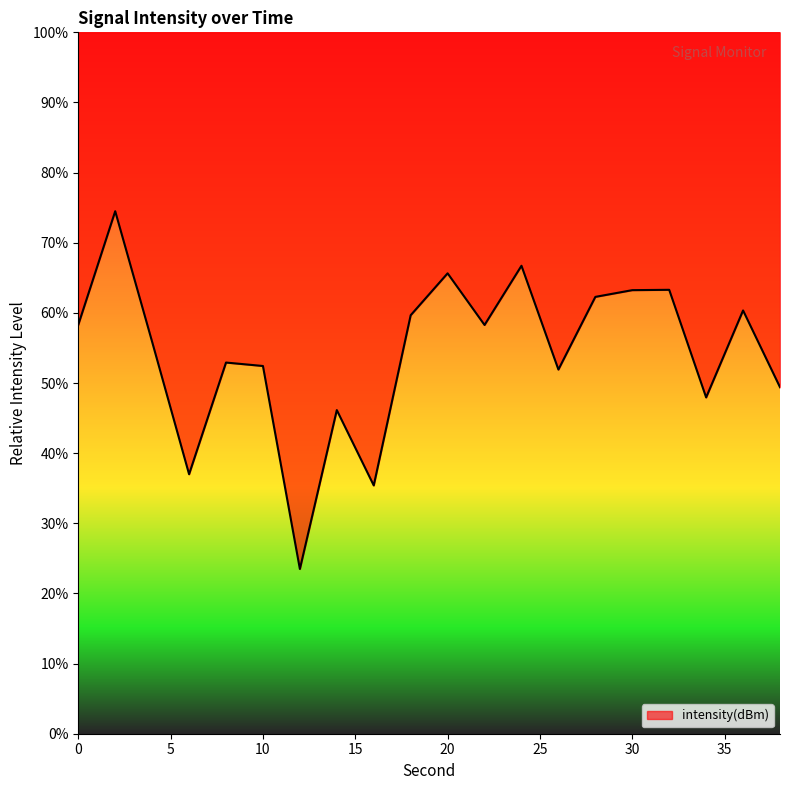

List the labels in order of value, largest first.

2, 24, 20, 32, 30, 28, 36, 18, 0, 22, 4, 8, 10, 26, 38, 34, 14, 6, 16, 12